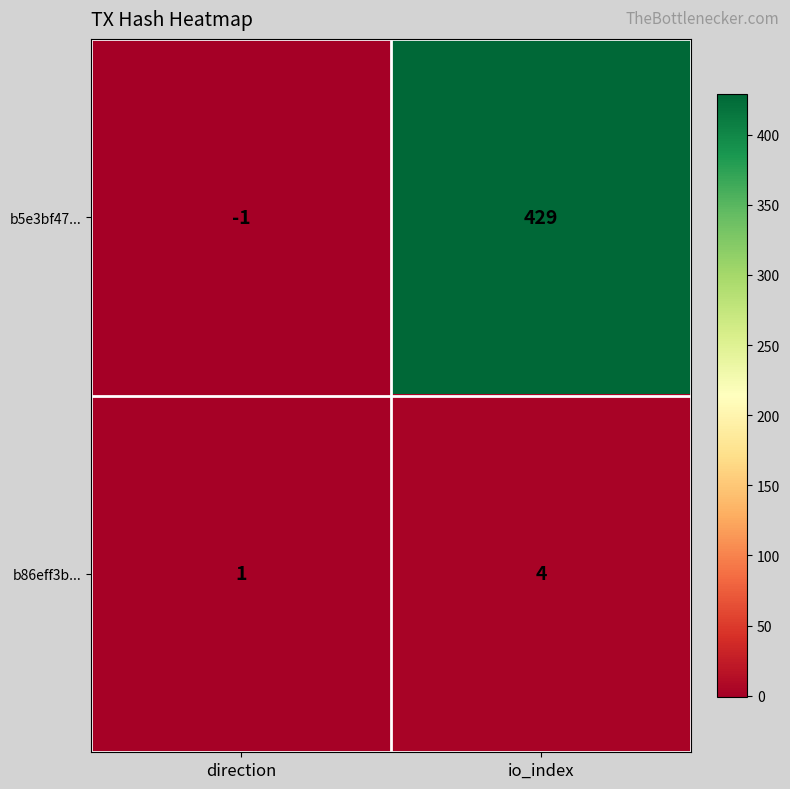

Rank the categories by b5e3bf47... value from lowest to highest.

direction, io_index